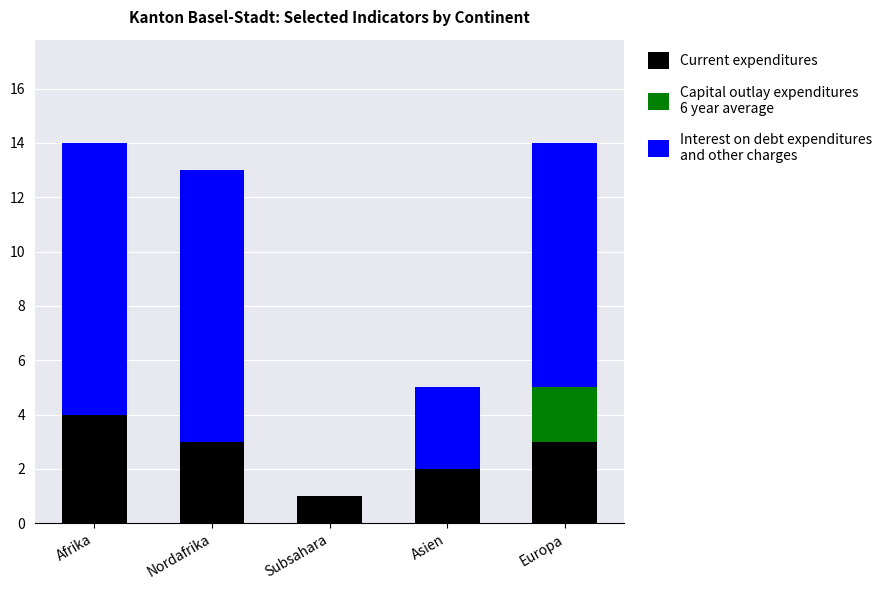

What is the total value across all series at Europa?

14